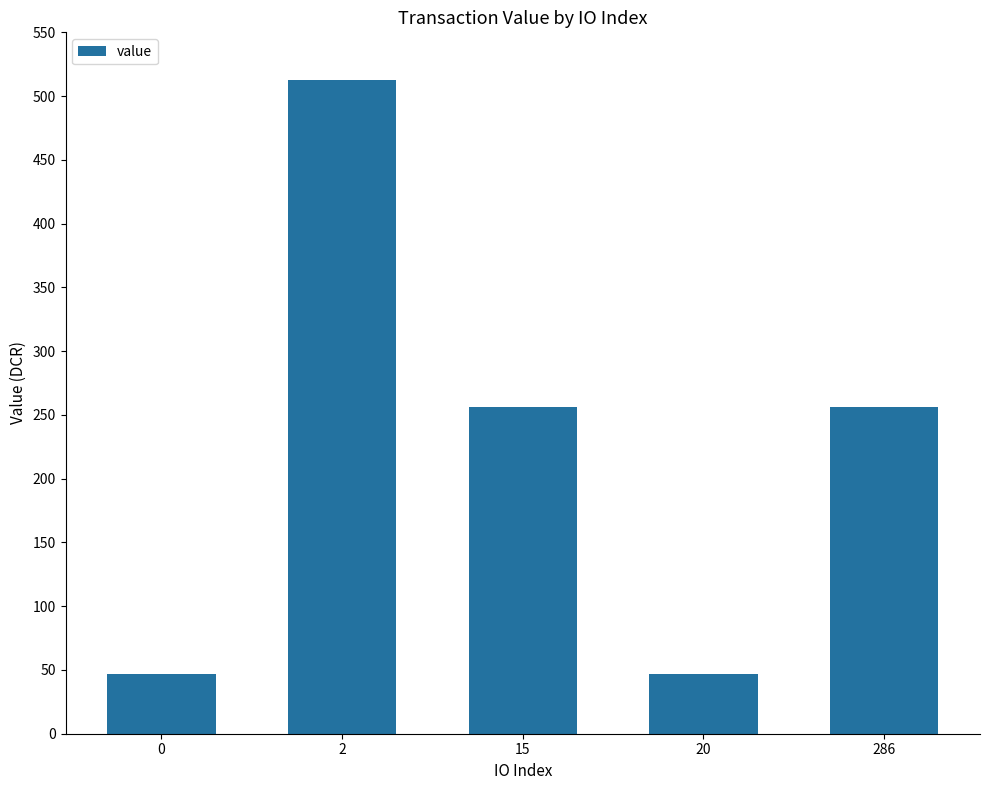

Count the number of values greater than 256.

3